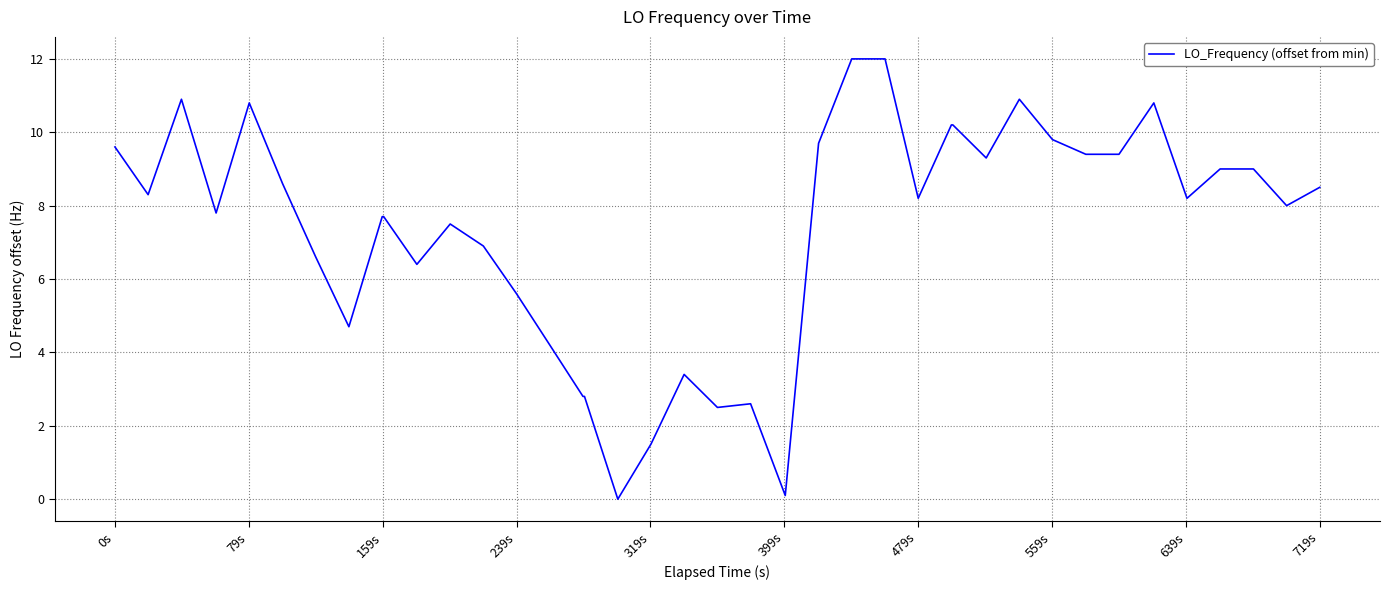

Reading left to right, transcribe all the data shown in this chart.

9.6	8.3	10.9	7.8	10.8	8.6	6.6	4.7	7.7	7.7	6.4	7.5	6.9	5.6	4.2	2.8	2.8	0.0	1.5	3.4	2.5	2.6	0.1	9.7	12.0	12.0	8.2	10.2	10.2	9.3	10.9	9.8	9.4	9.4	10.8	8.2	9.0	9.0	8.0	8.5